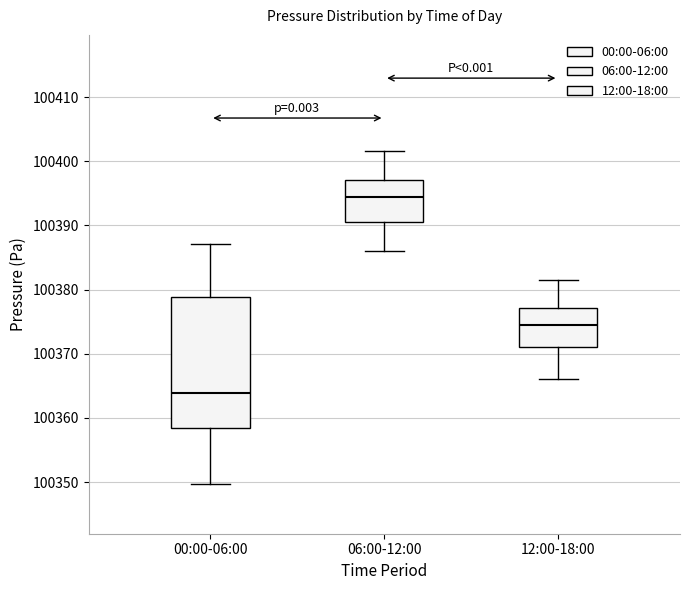

Which box's median line is the highest?

06:00-12:00